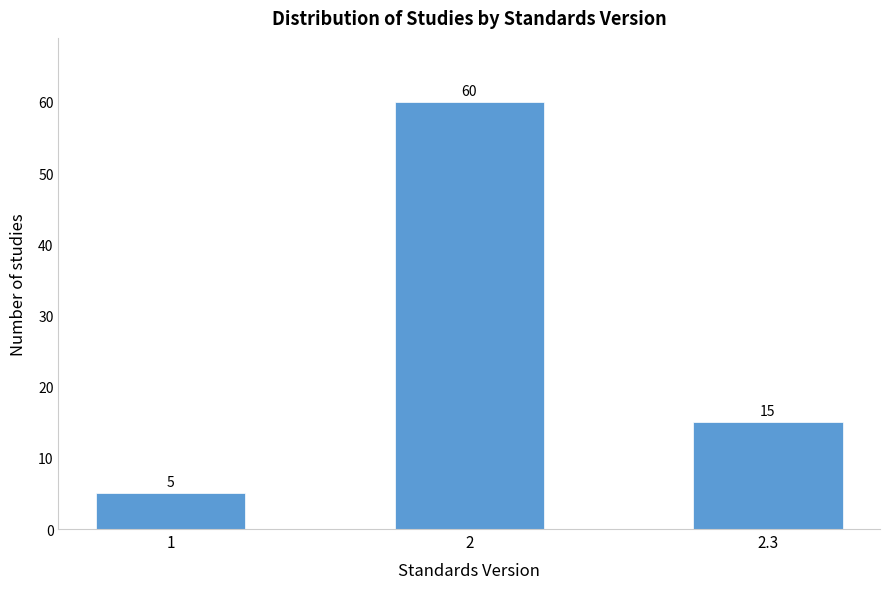

Reading right to left, what are all the values shown in this chart?

15	60	5